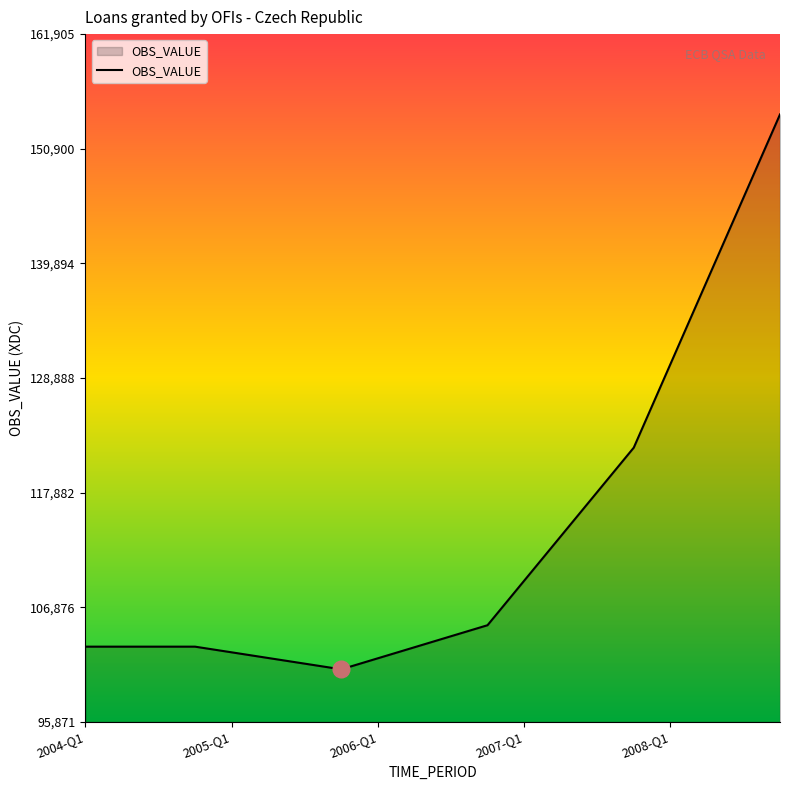

What is the minimum value shown in the chart?

100917